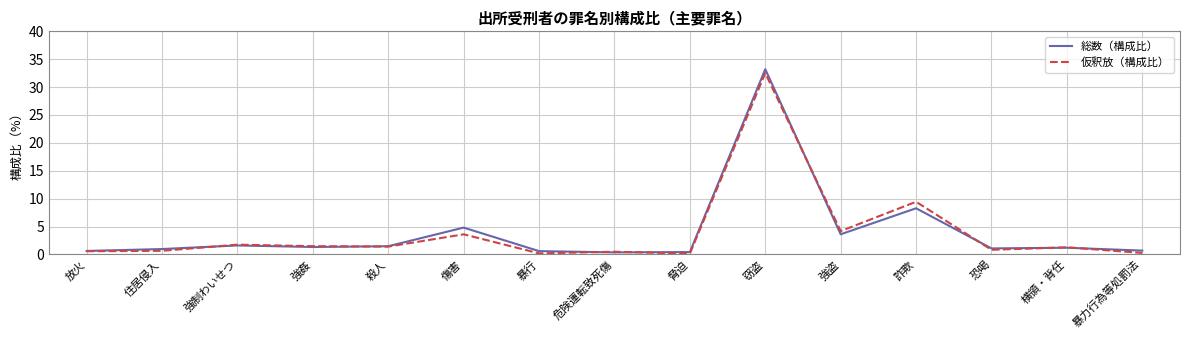

At which category is the sum across all series the highest?

窃盗